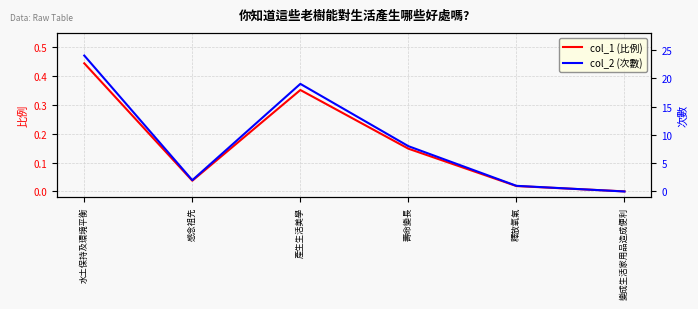

What is the label of the 4th point from the right?

產生生活美學